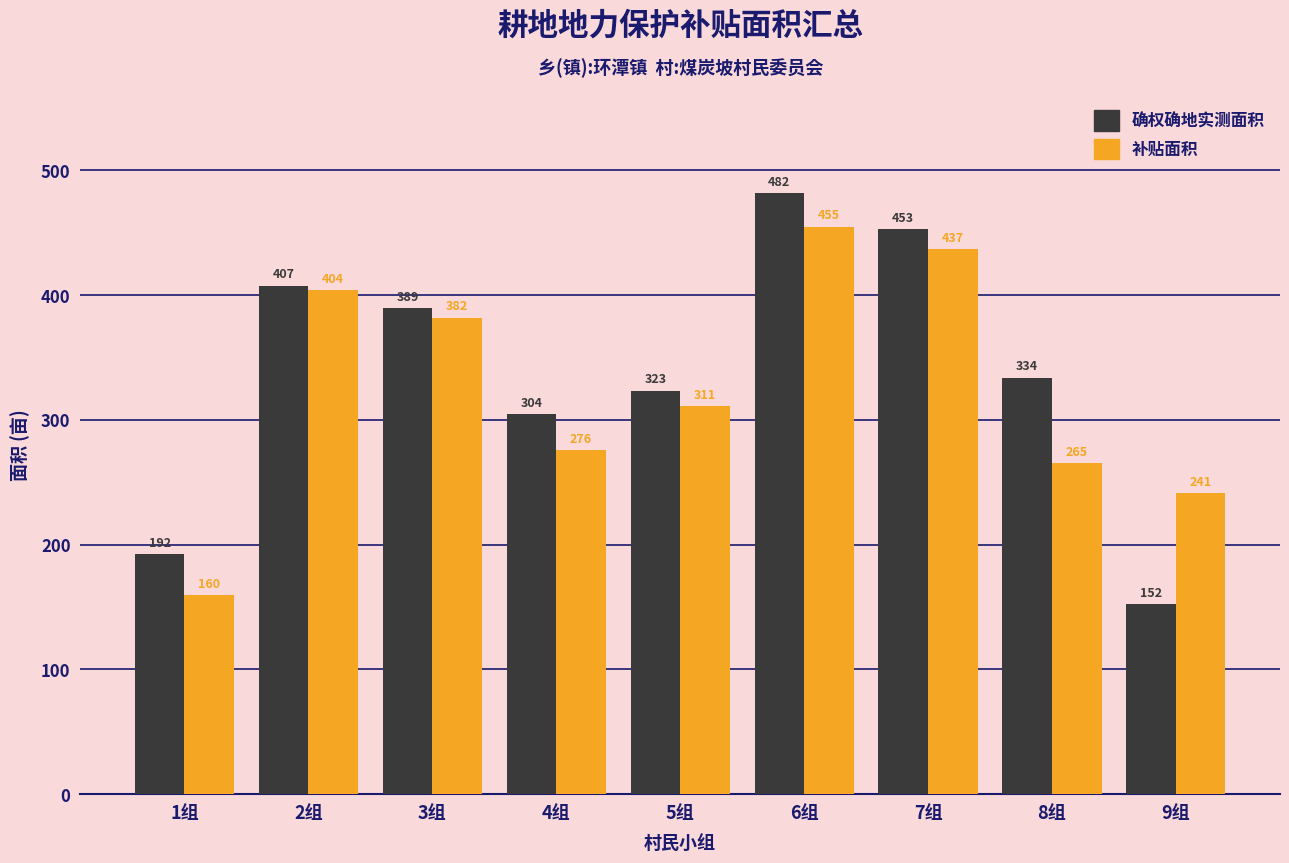

At 4组, list the series in order from smallest to largest.

补贴面积, 确权确地实测面积